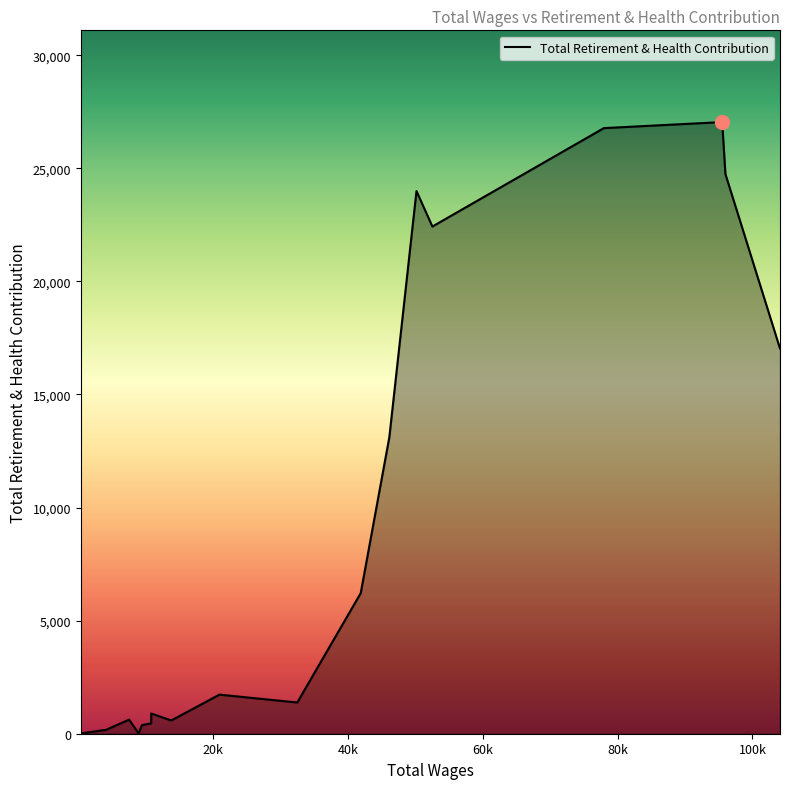

Rank the categories by value from highest to lowest.

95507.0, 77958.0, 95990.0, 50172.0, 52530.0, 104083.0, 46146.0, 41902.0, 20952.0, 32495.0, 10832.0, 7553.0, 13812.0, 10832.0, 10805.0, 9463.0, 4067.0, 3570.0, 3428.0, 2850.0, 1759.0, 1706.0, 8958.0, 455.0, 389.0